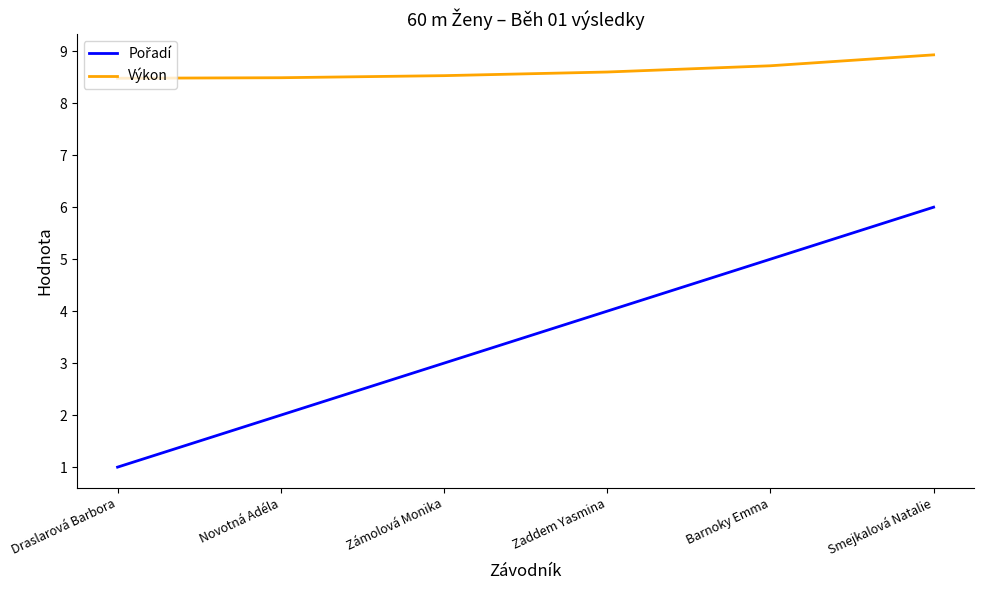

What is the spread (max minus min) of values at Barnoky Emma?

3.7